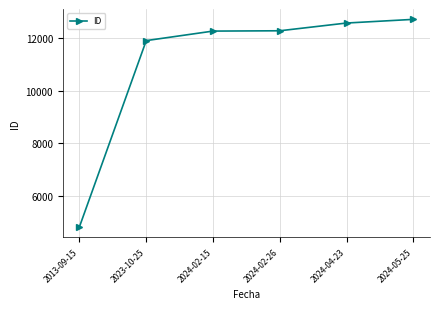

What is the difference between the maximum and second lowest values?

806